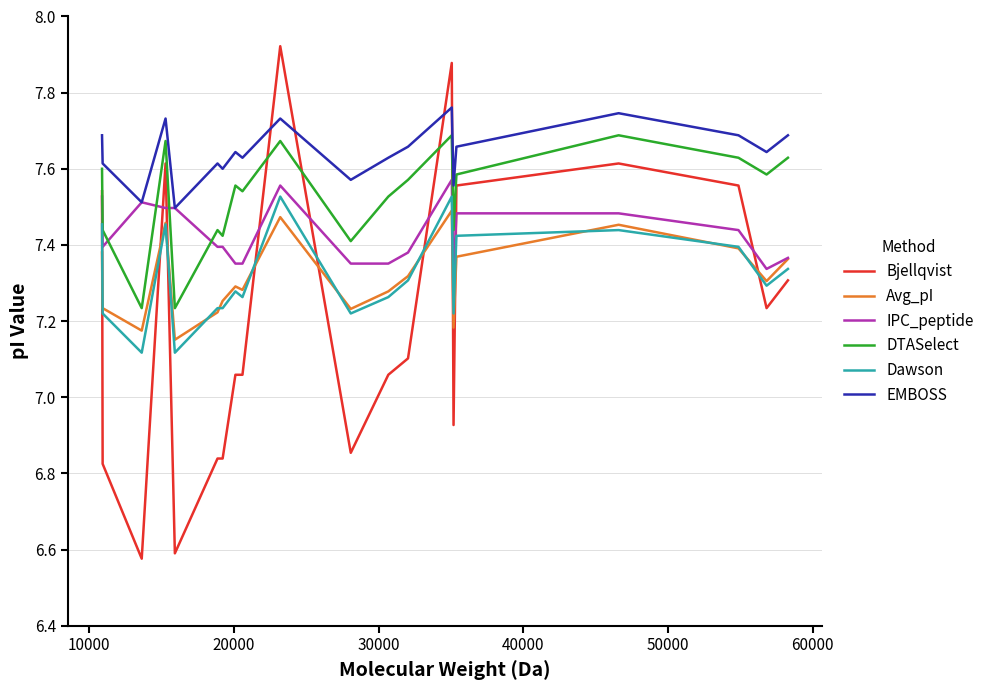

What is the difference between the second highest and second lowest values in the Dawson series?

0.4